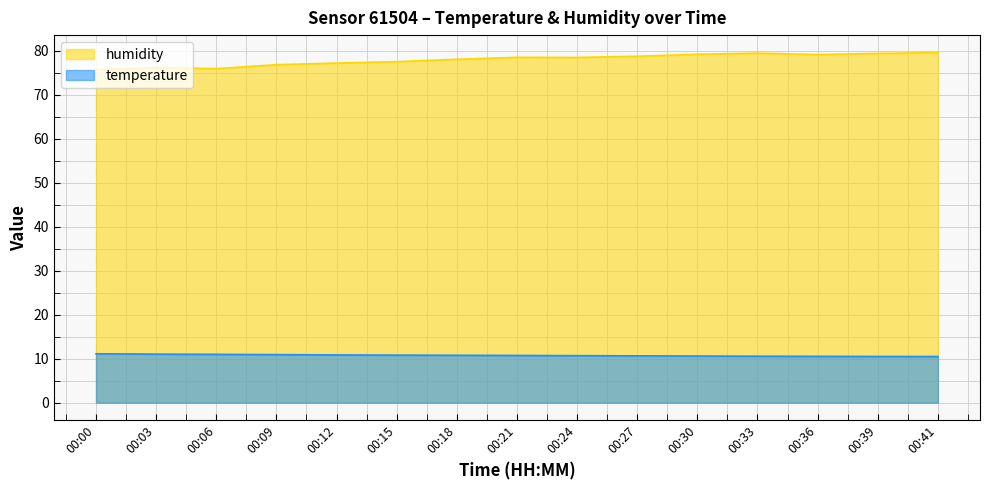

True or false: temperature has more than 0 points higher than both neighbors.

False